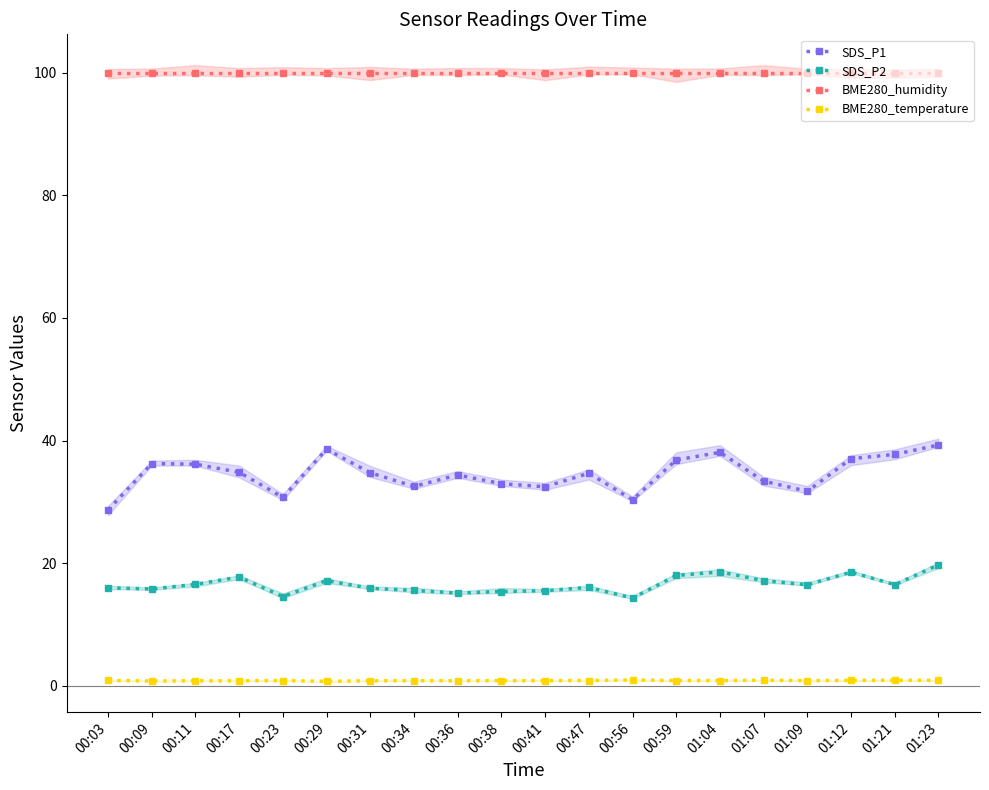

Which series changed the most between 00:41 and 00:59?

SDS_P1